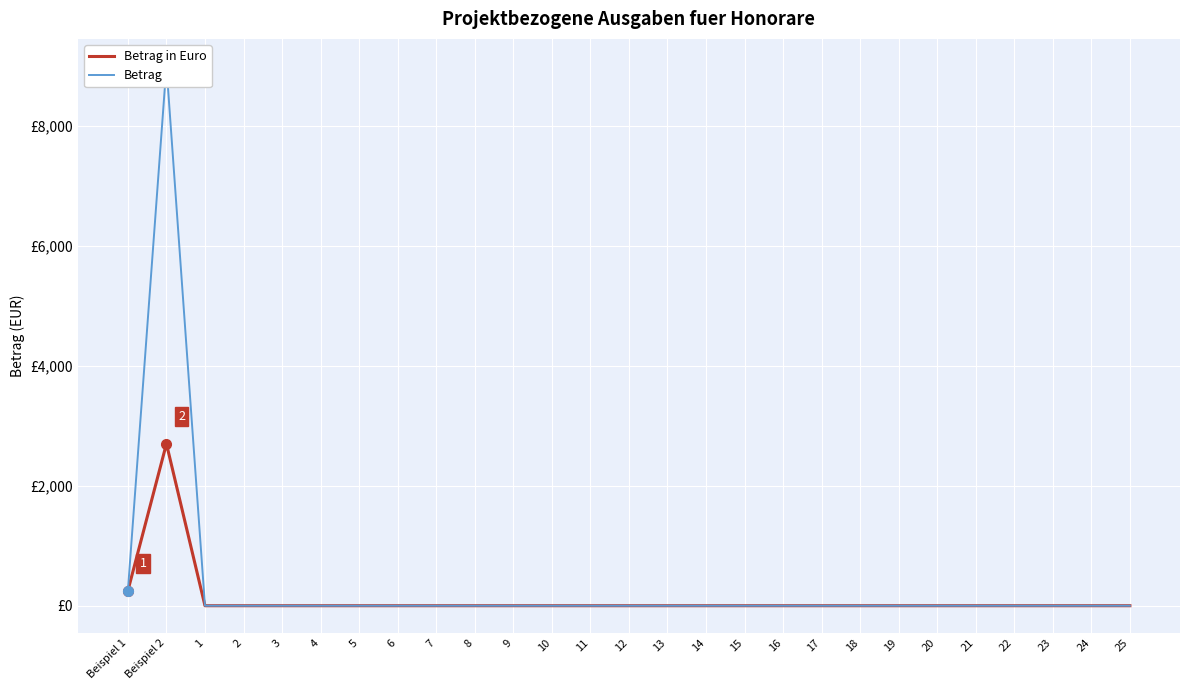

How many positive values does the Betrag in Euro series have?

2